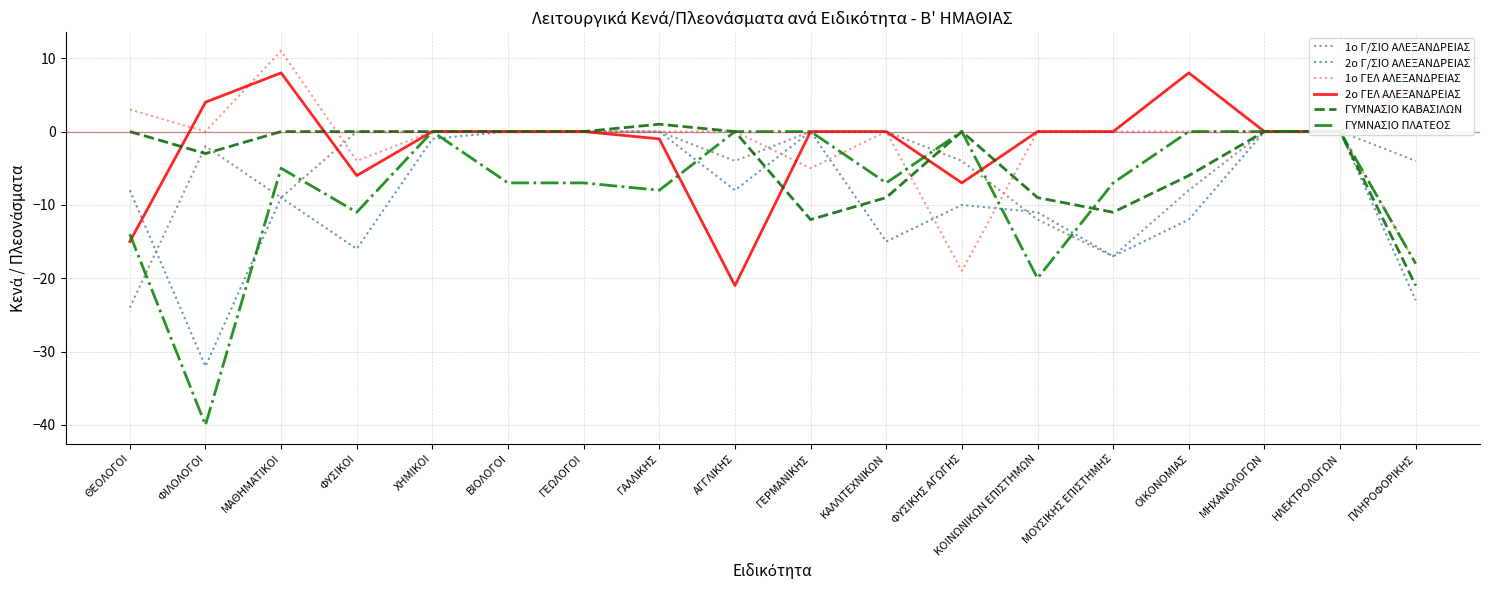

How many times do ΓΥΜΝΑΣΙΟ ΚΑΒΑΣΙΛΩΝ and 1ο Γ/ΣΙΟ ΑΛΕΞΑΝΔΡΕΙΑΣ cross each other?

4